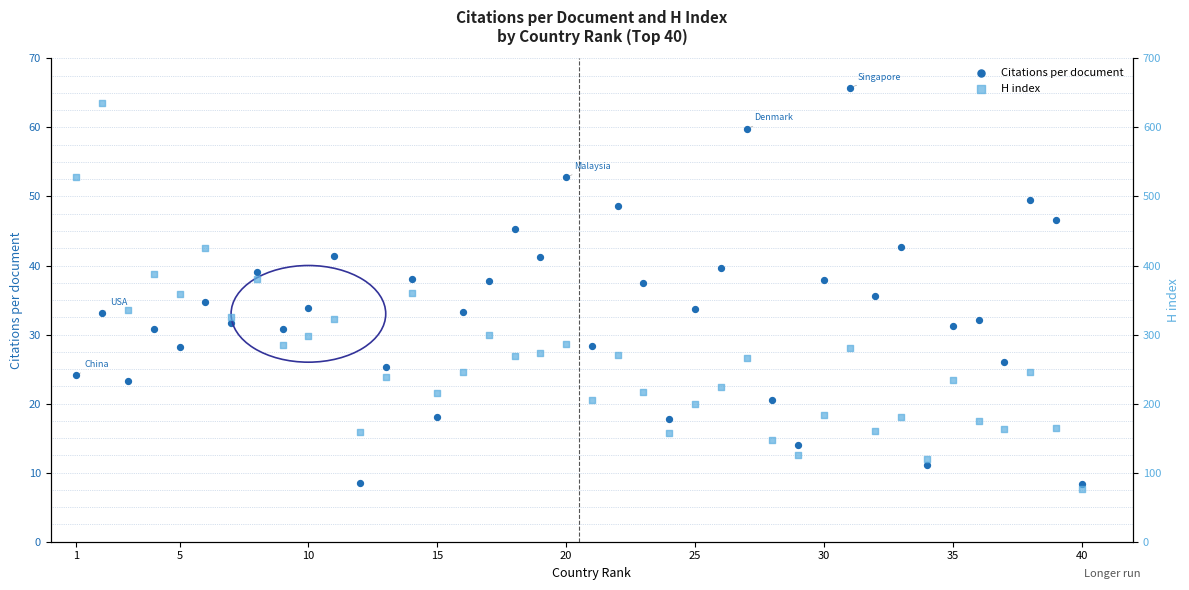

Which series reaches the minimum Y coordinate?

Citations per document